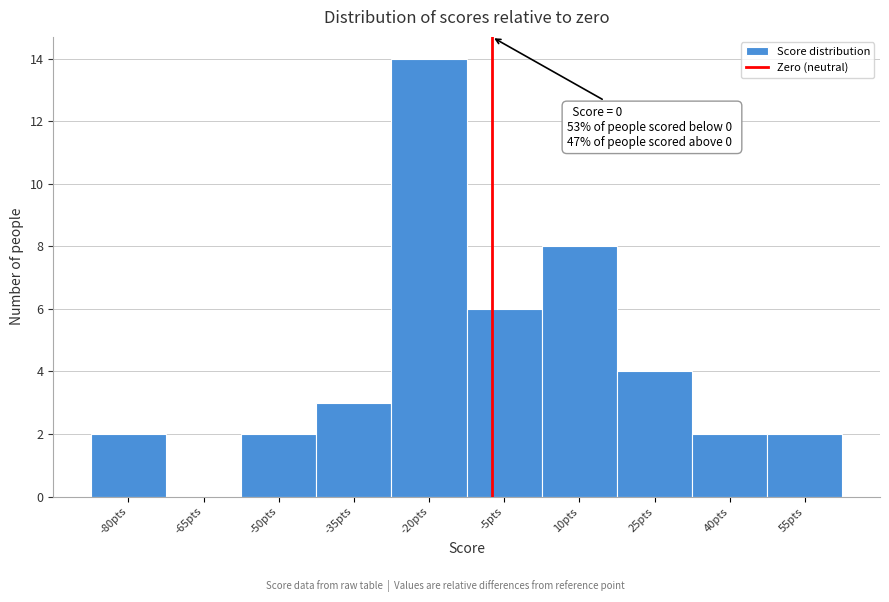

Reading right to left, transcribe all the data shown in this chart.

55pts=2	40pts=2	25pts=4	10pts=8	-5pts=6	-20pts=14	-35pts=3	-50pts=2	-65pts=0	-80pts=2